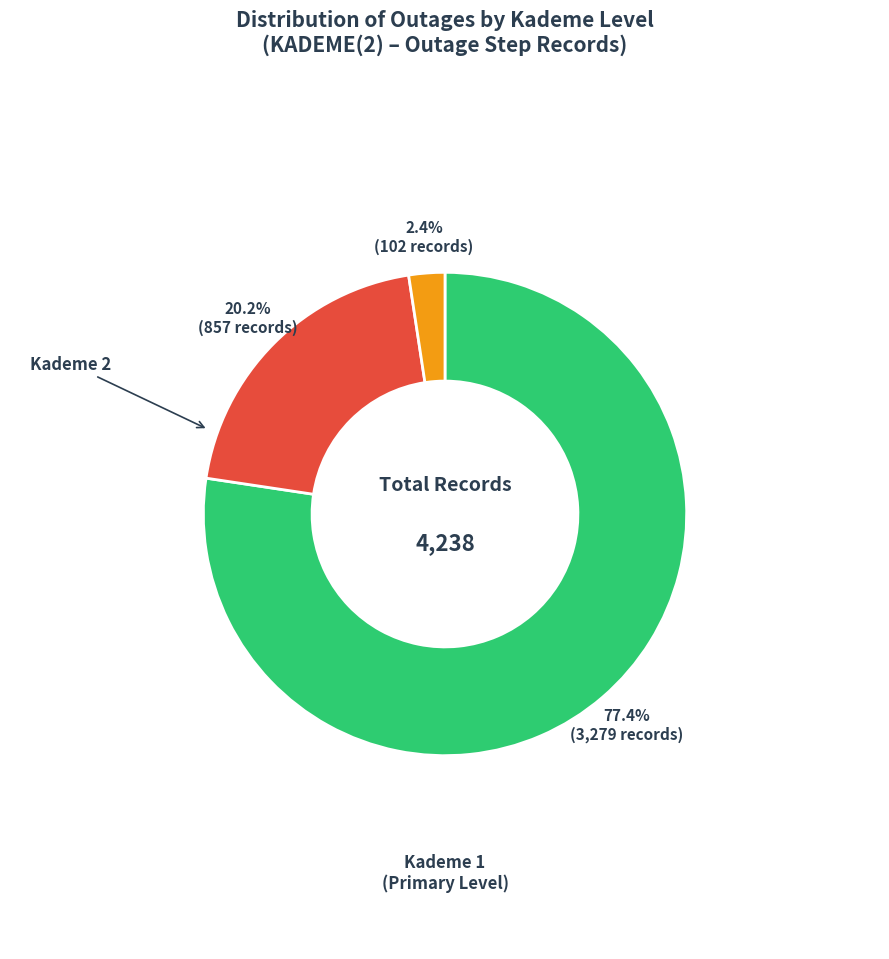

How many segments does this pie chart have?

3